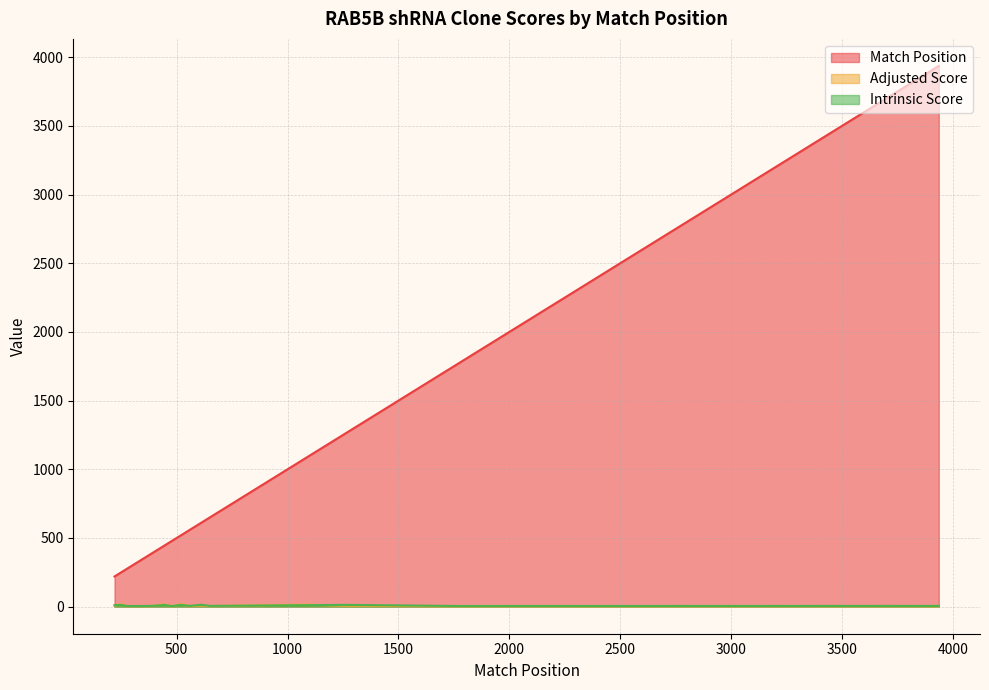

How many data points in Intrinsic Score are less than 10?

10